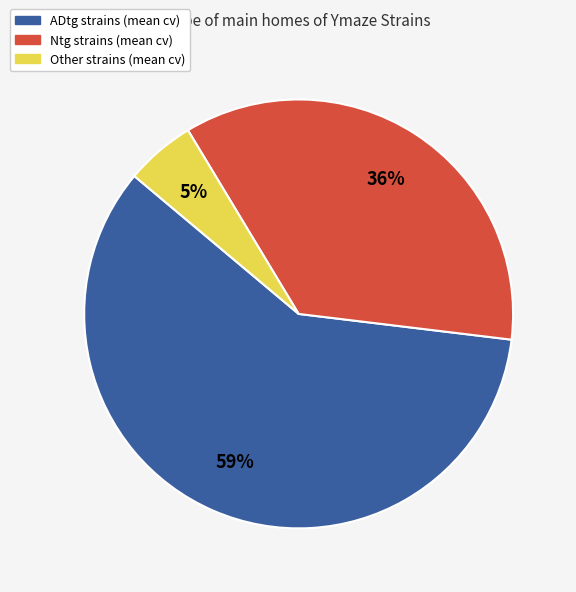

The ADtg slice represents 15% of the pie. True or false?

False